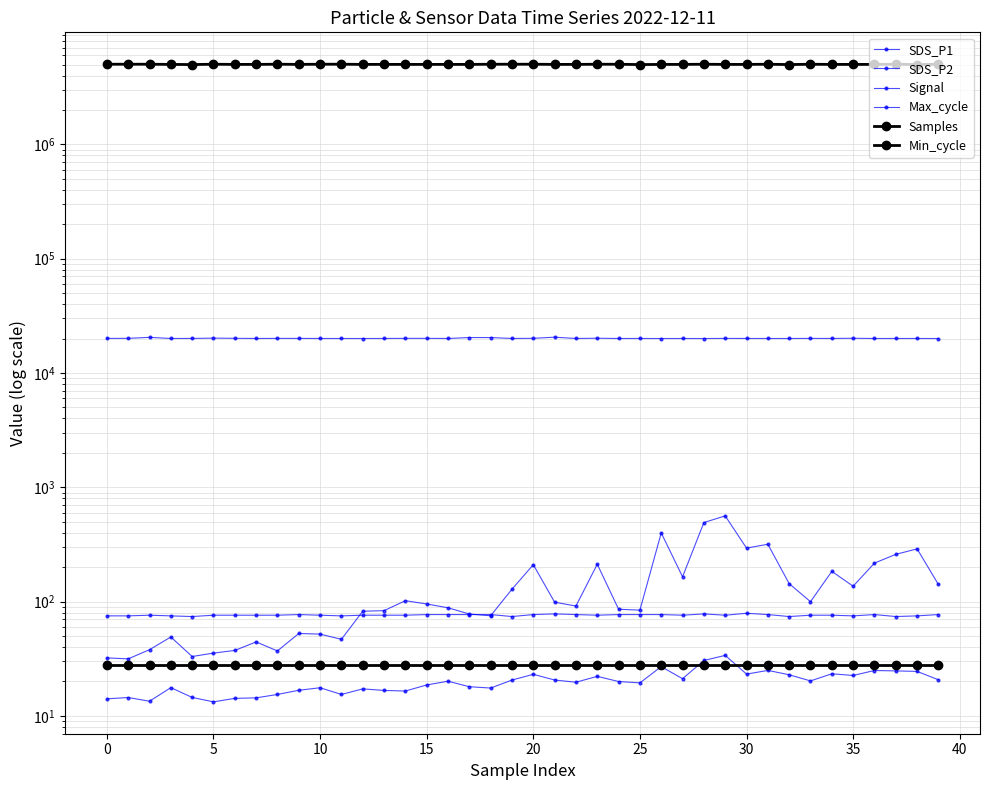

The Samples series shows 5012762.0 at 30. True or false?

True